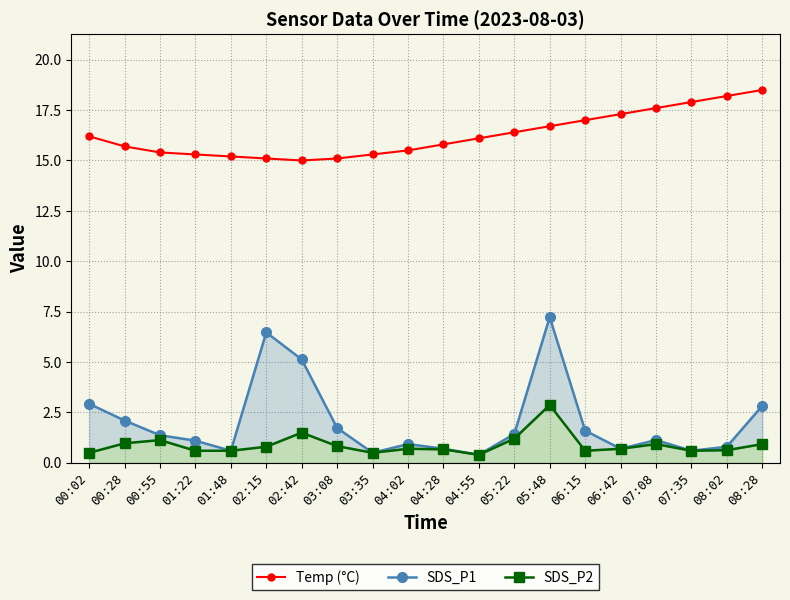

What is the total value across all series at 07:08?

19.7